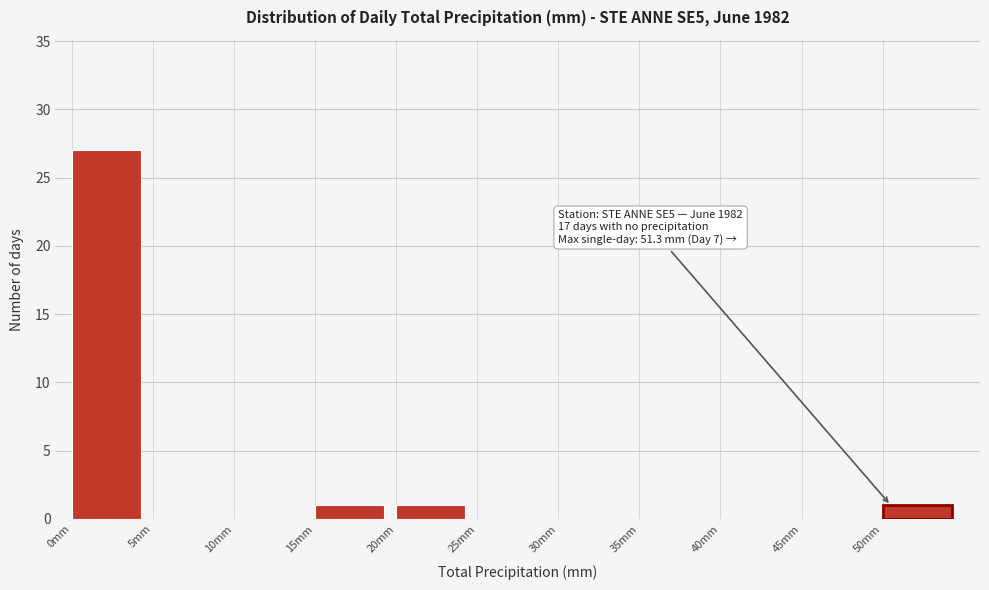

Which range on the x-axis has the tallest bar?

0 to 5